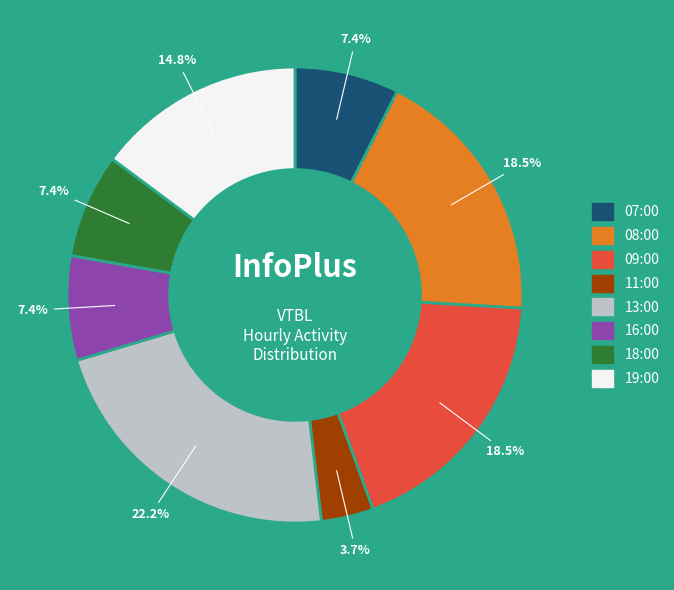

What is the ratio of the value at 16:00 to the value at 09:00?

0.4